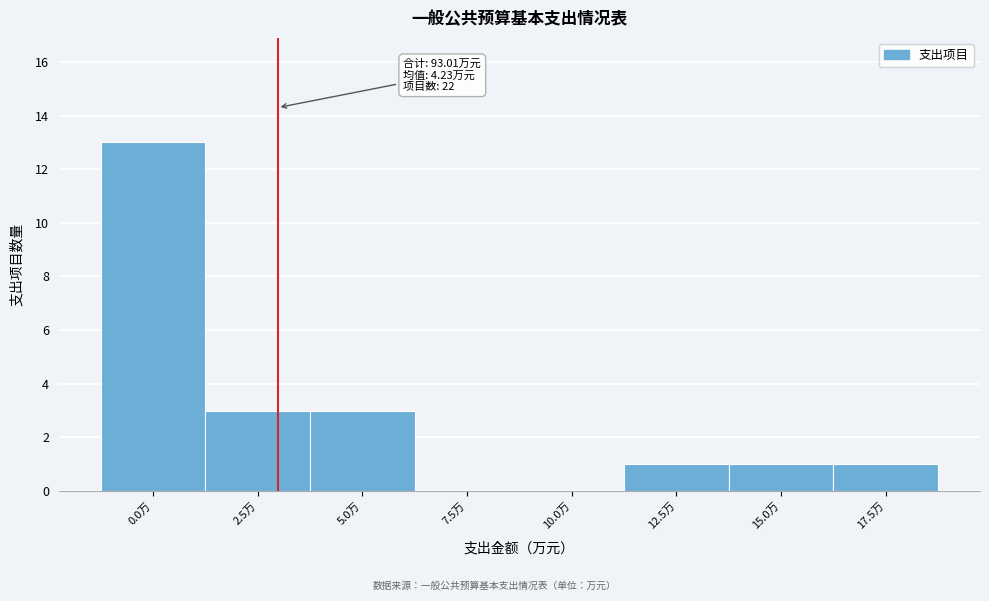

Reading left to right, list all the values displayed in this chart.

0.0万=13	2.5万=3	5.0万=3	7.5万=0	10.0万=0	12.5万=1	15.0万=1	17.5万=1